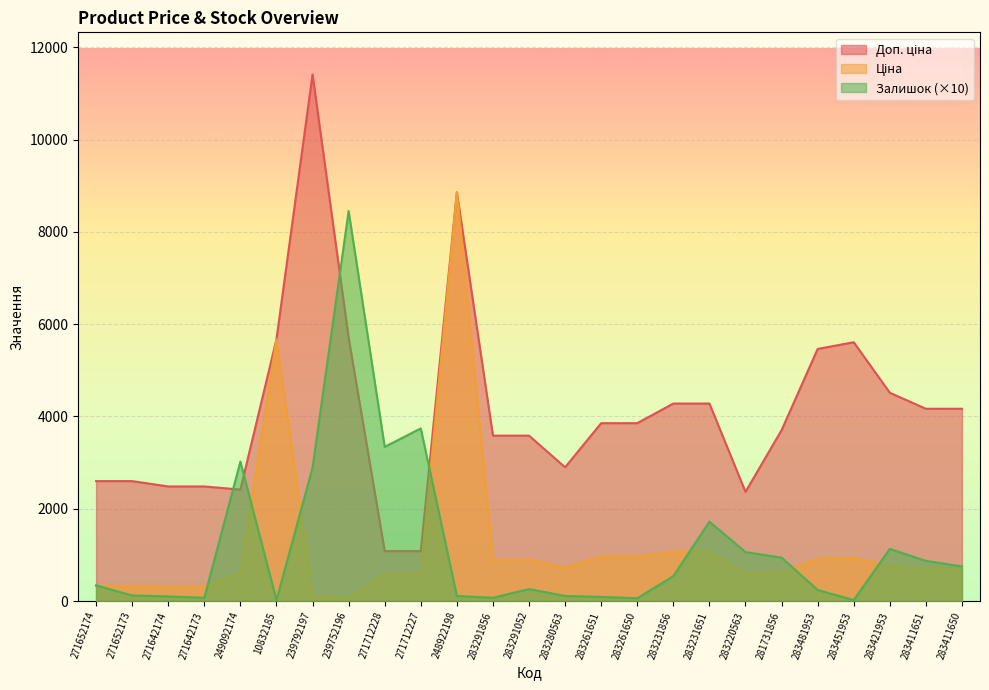

Does the chart display data point markers on the line(s)?

No